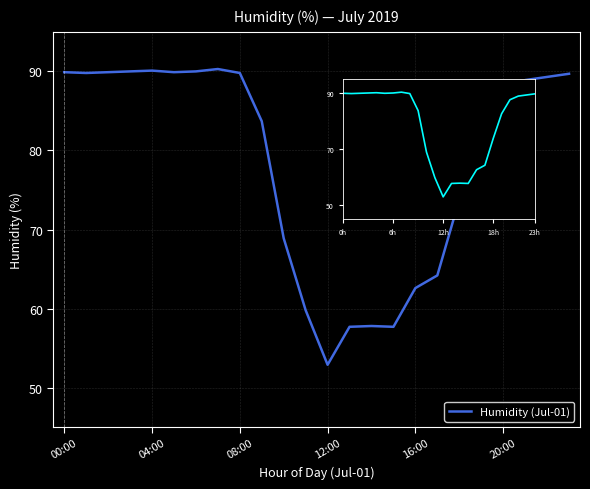

Is the value of Humidity (Jul-01) at 19 greater than the value of Humidity at 04:00?

No